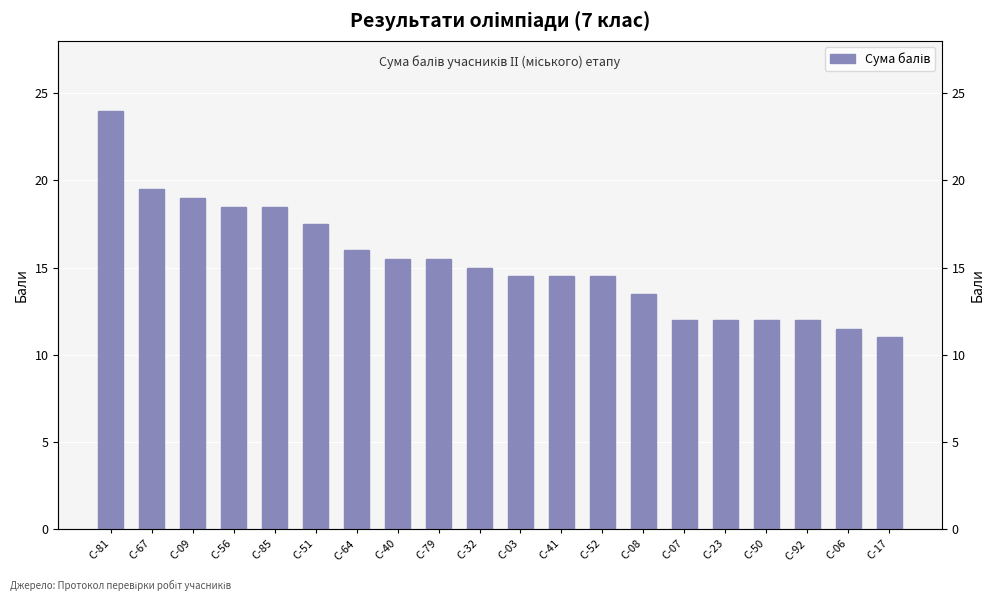

Which category has the lowest value across all series?

С-17